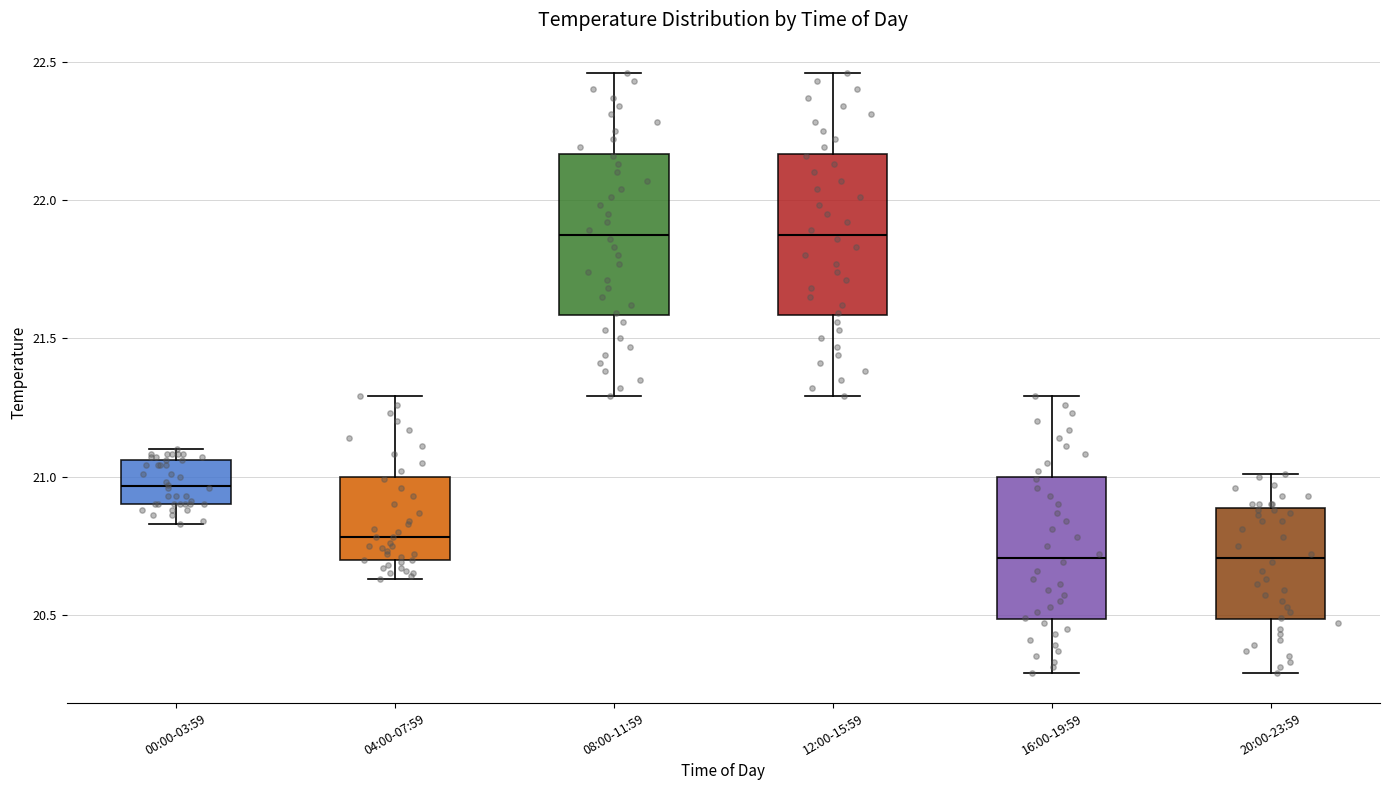

Reading left to right, read every box against the y-axis: the position of its median line, the range the box covers, and the ends of its whiskers. The values are not printed on the chart, so give them approximately, as read against the axis.

00:00-03:59: median 20.95, box 20.90 to 21.05, whiskers 20.85 to 21.10
04:00-07:59: median 20.80, box 20.70 to 21.00, whiskers 20.65 to 21.30
08:00-11:59: median 21.90, box 21.60 to 22.15, whiskers 21.30 to 22.45
12:00-15:59: median 21.90, box 21.60 to 22.15, whiskers 21.30 to 22.45
16:00-19:59: median 20.70, box 20.50 to 21.00, whiskers 20.30 to 21.30
20:00-23:59: median 20.70, box 20.50 to 20.90, whiskers 20.30 to 21.00